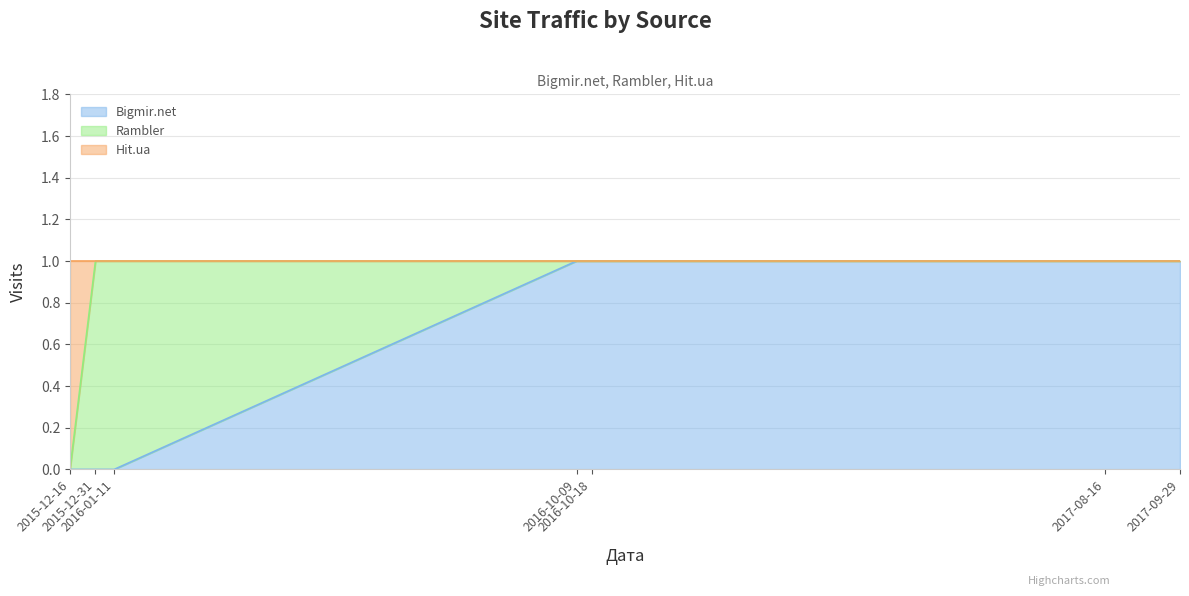

True or false: Bigmir.net and Hit.ua intersect in this chart.

False